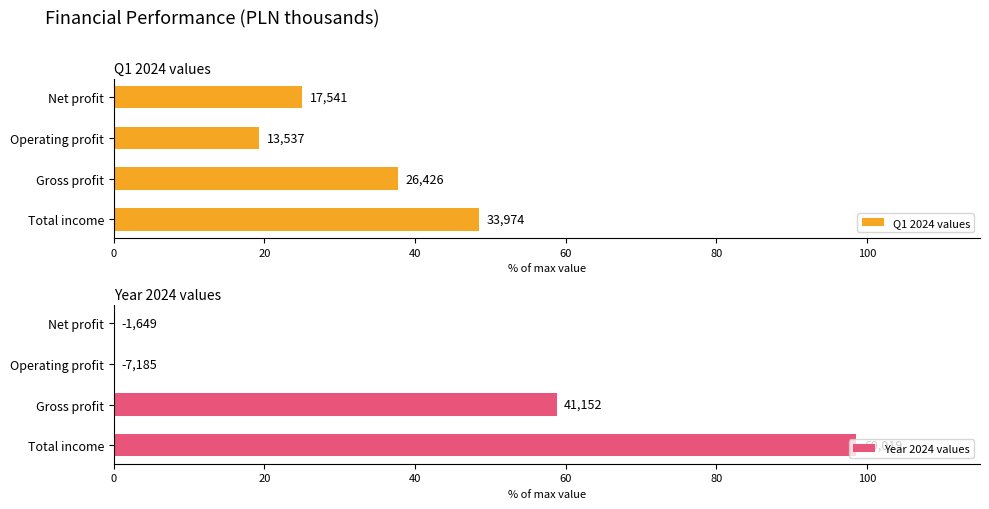

At Total income, list the series in order from largest to smallest.

Year 2024 values, Q1 2024 values